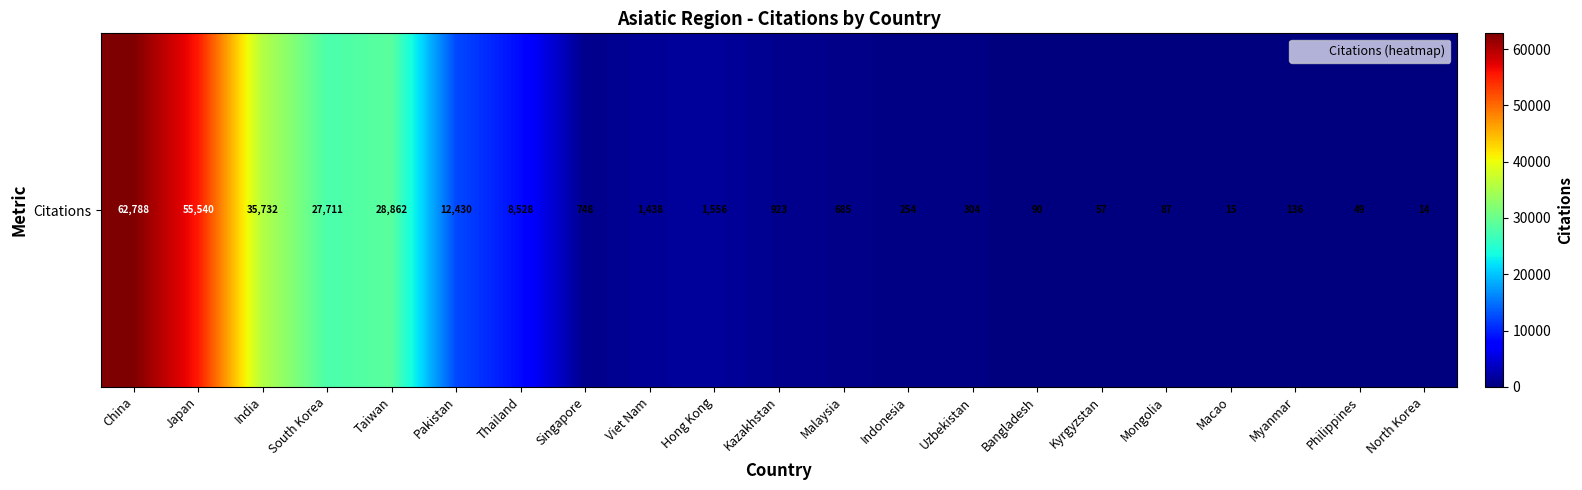

What is the difference between the maximum and minimum values?

62774